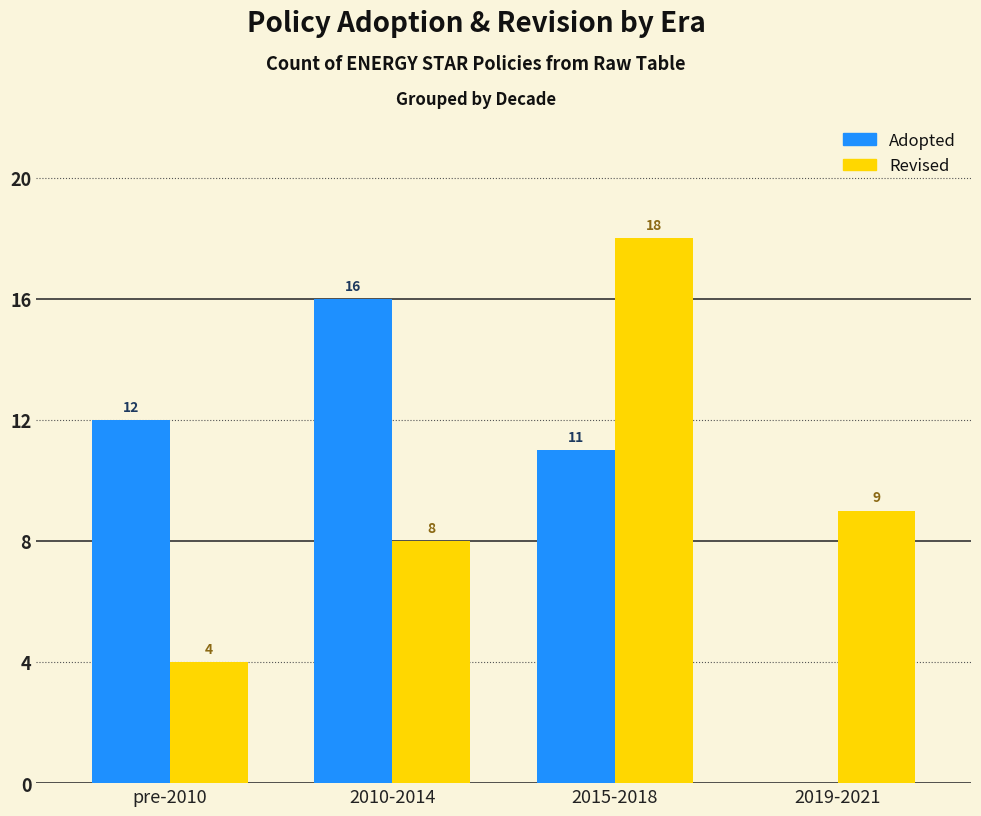

At which label does Revised first exceed 9?

2015-2018